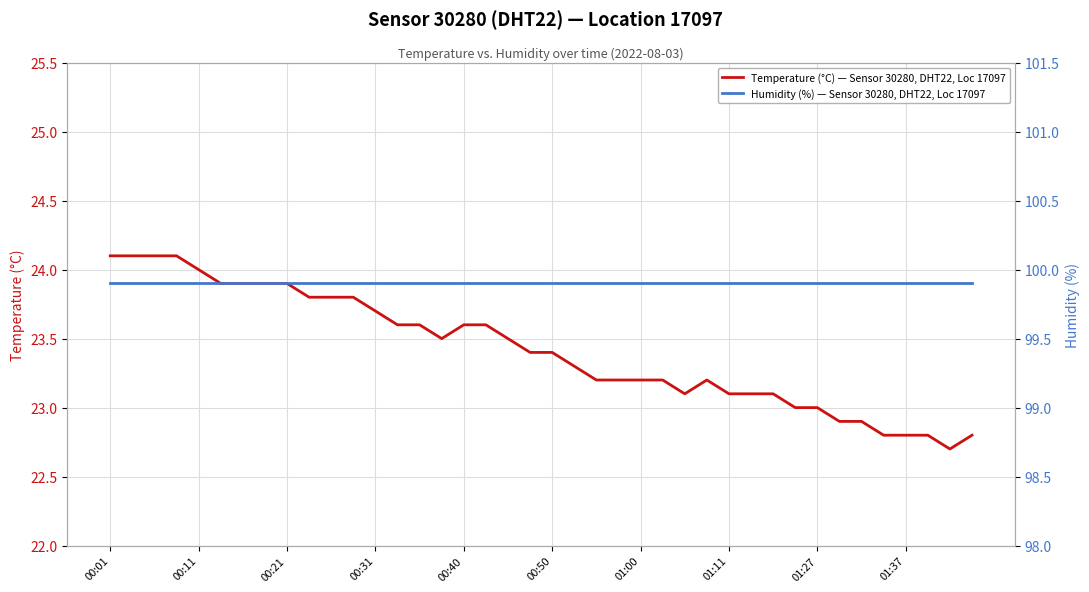

Is it true that Humidity (%) — Sensor 30280, DHT22, Loc 17097 equals 99.9 at 37?

True